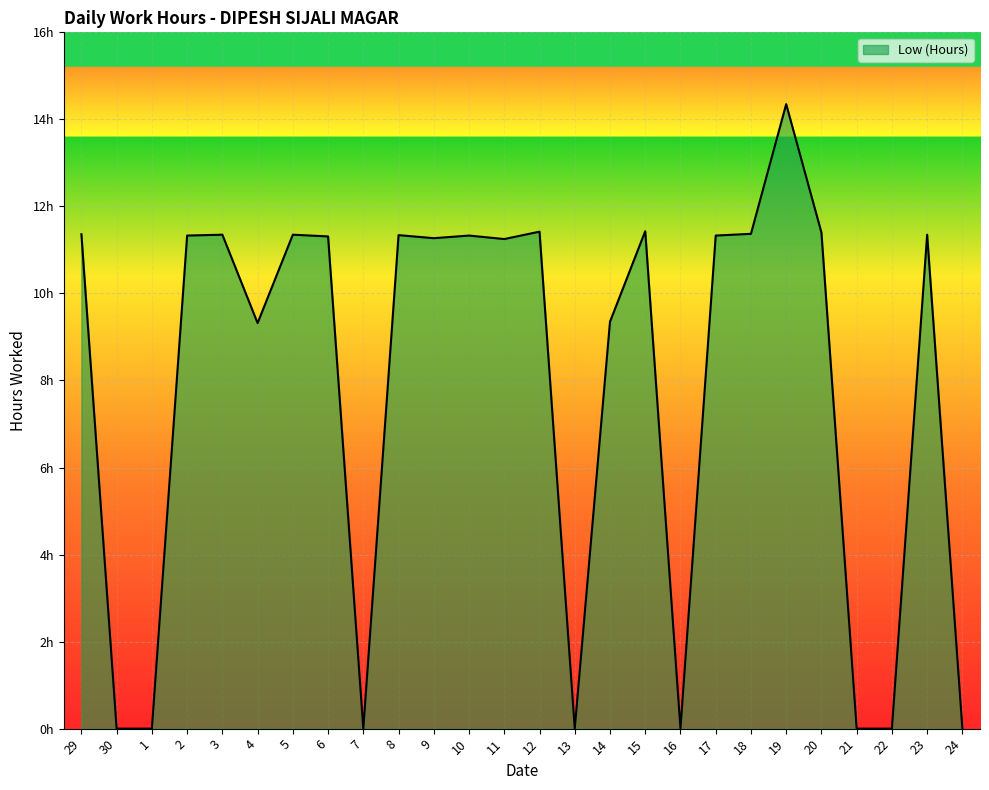

Is this an area chart (filled region under the line)?

Yes